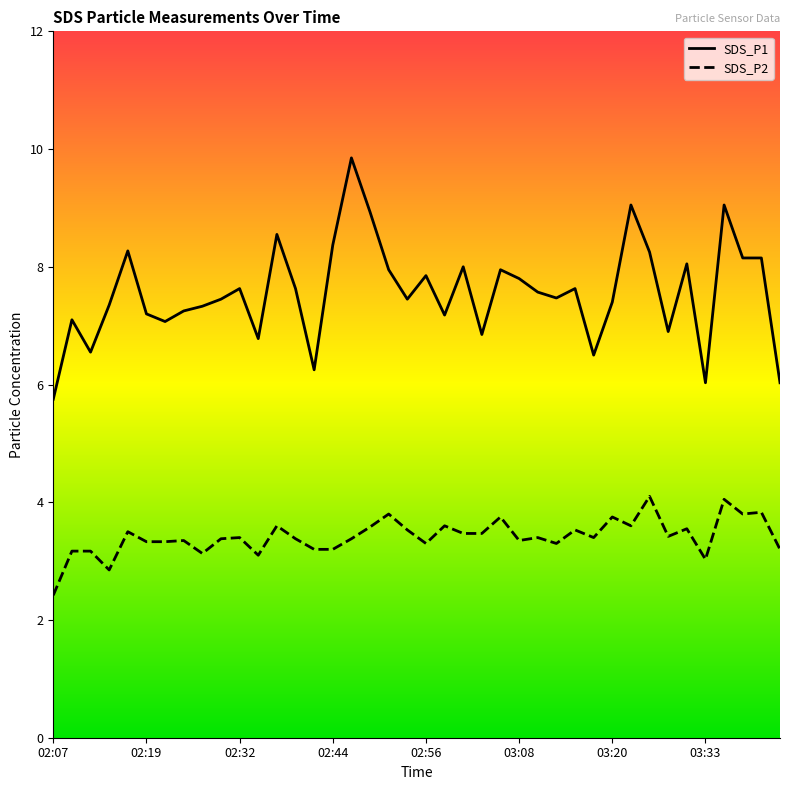

What is the sum of all SDS_P2 values?

136.7